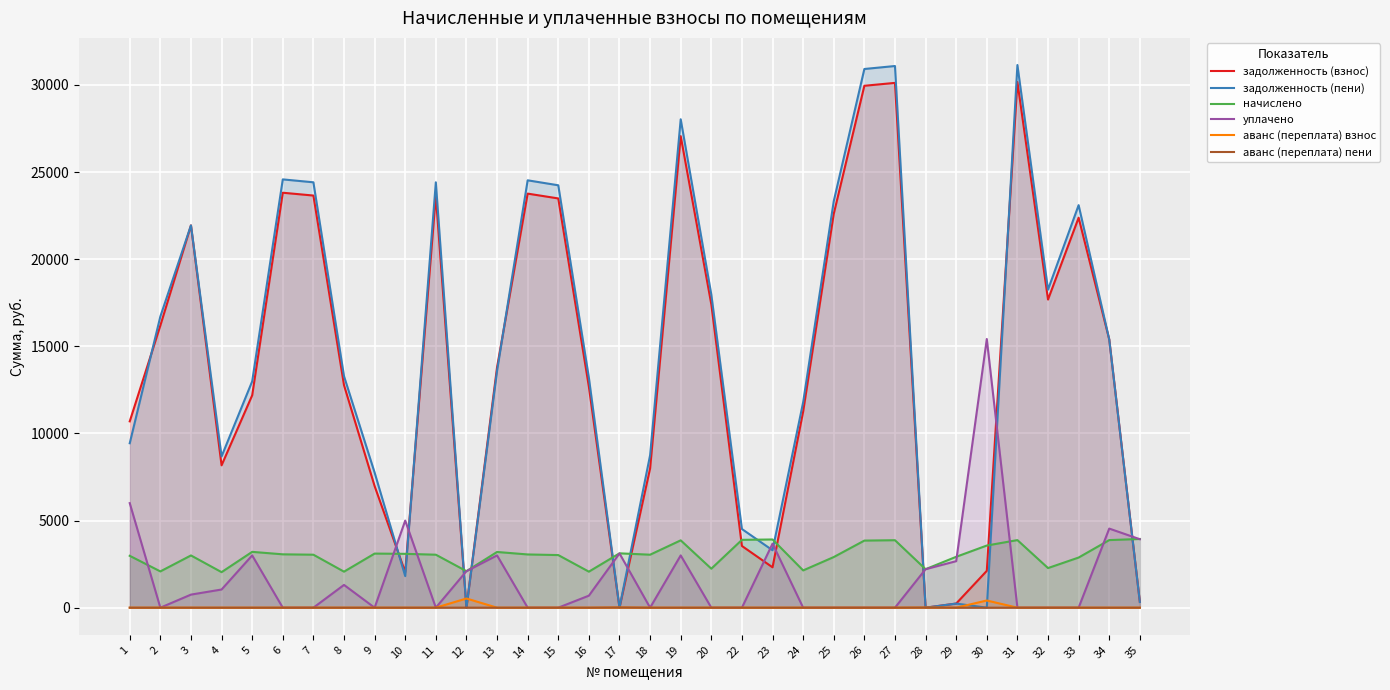

Which series ends up on top after the final intersection of уплачено and задолженность (взнос)?

уплачено